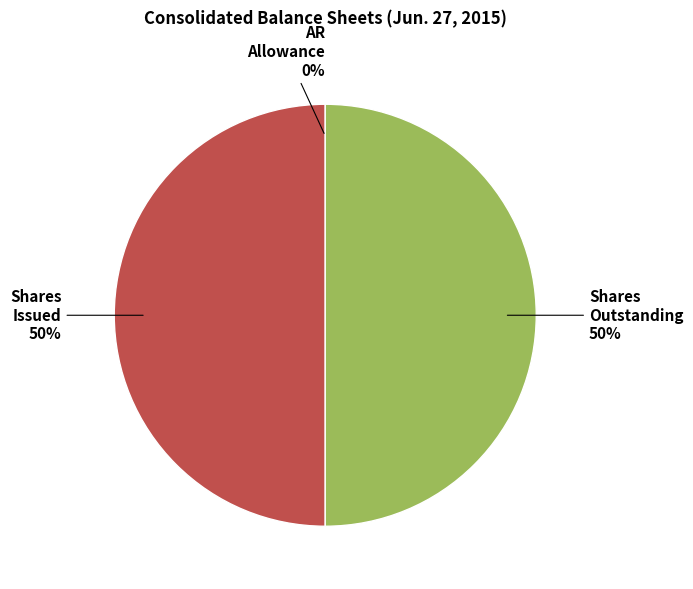

To the nearest percent, what is the difference between the largest and smallest slice percentages?

50%